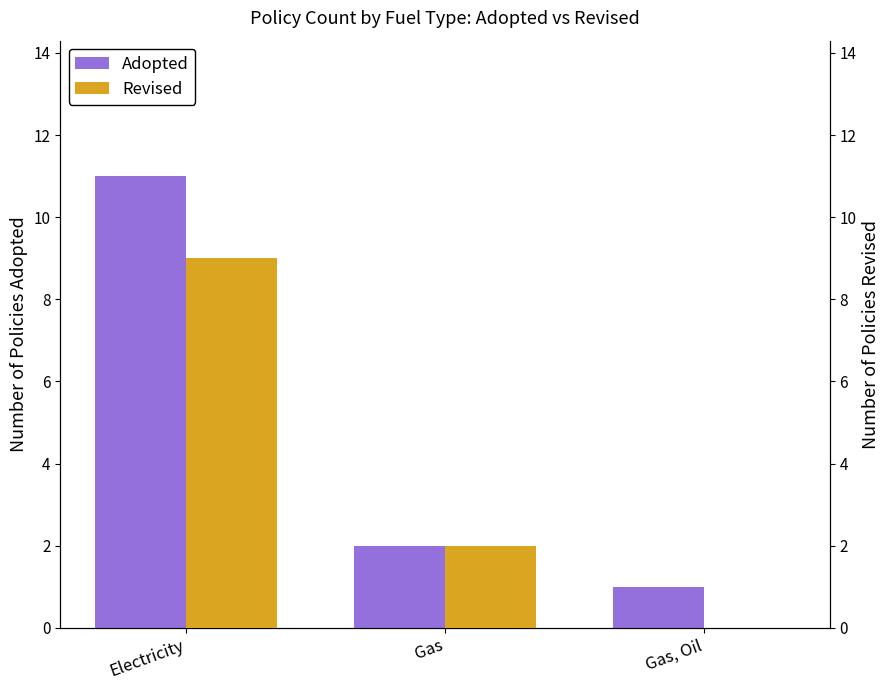

Is it true that Adopted equals 7 at Electricity?

False